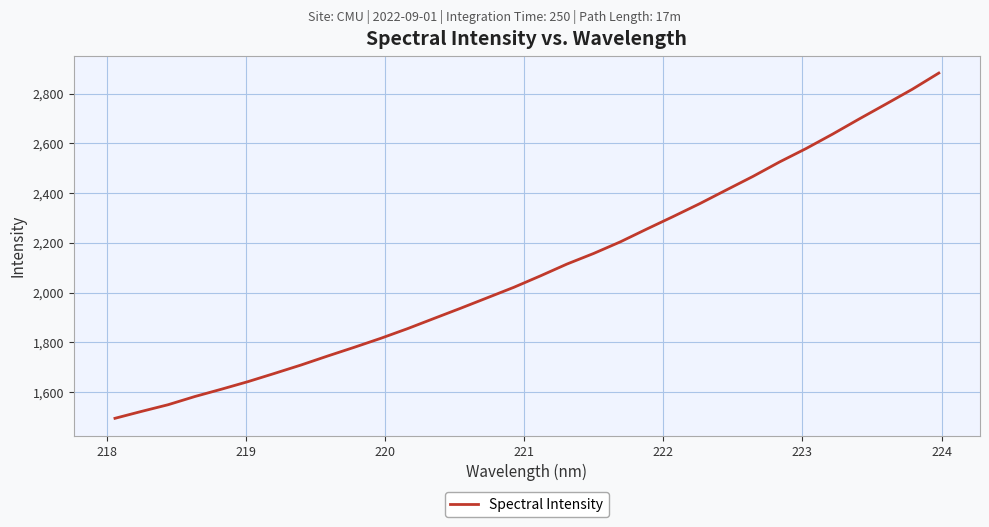

What is the minimum value shown in the chart?

1493.7